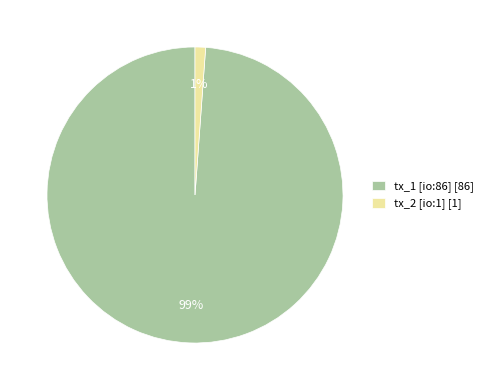

To the nearest percent, what is the average slice percentage?

50%